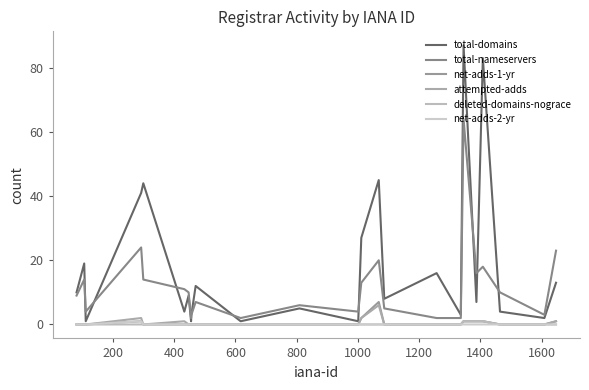

Which series has the largest total across all categories?

total-domains